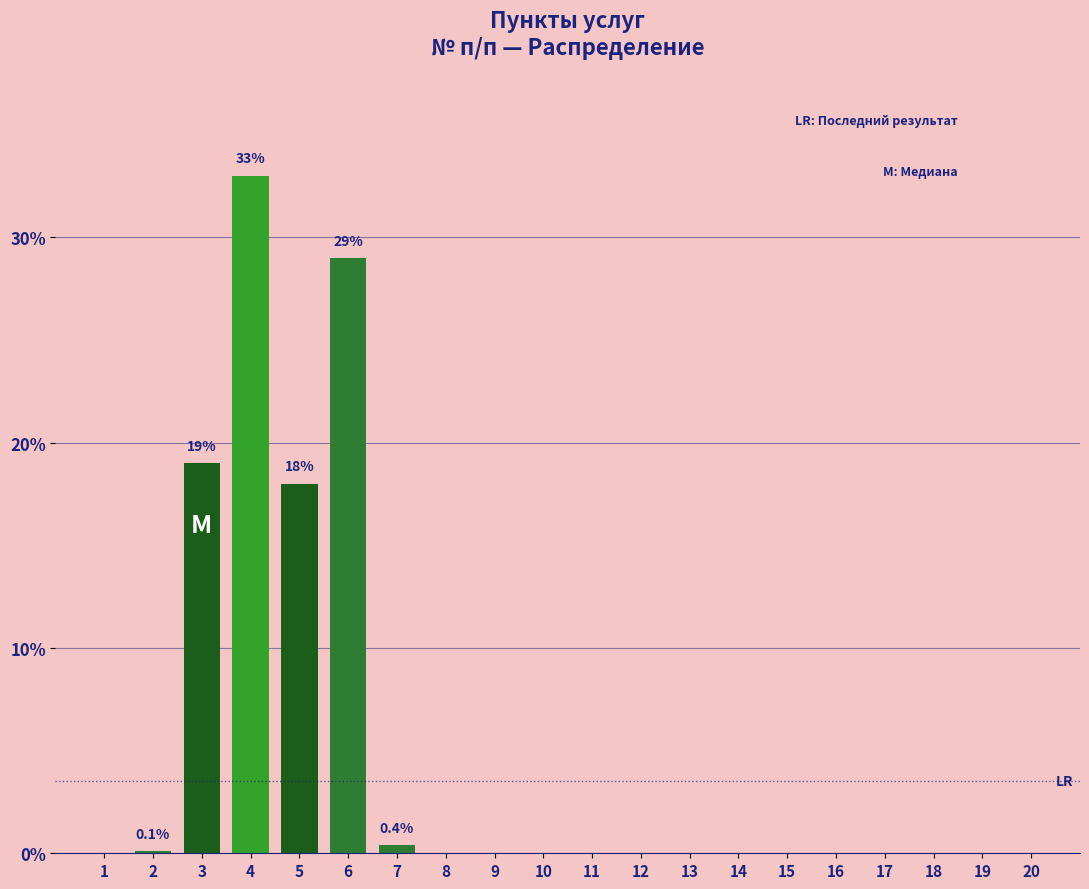

Which category has the highest value across all series?

4